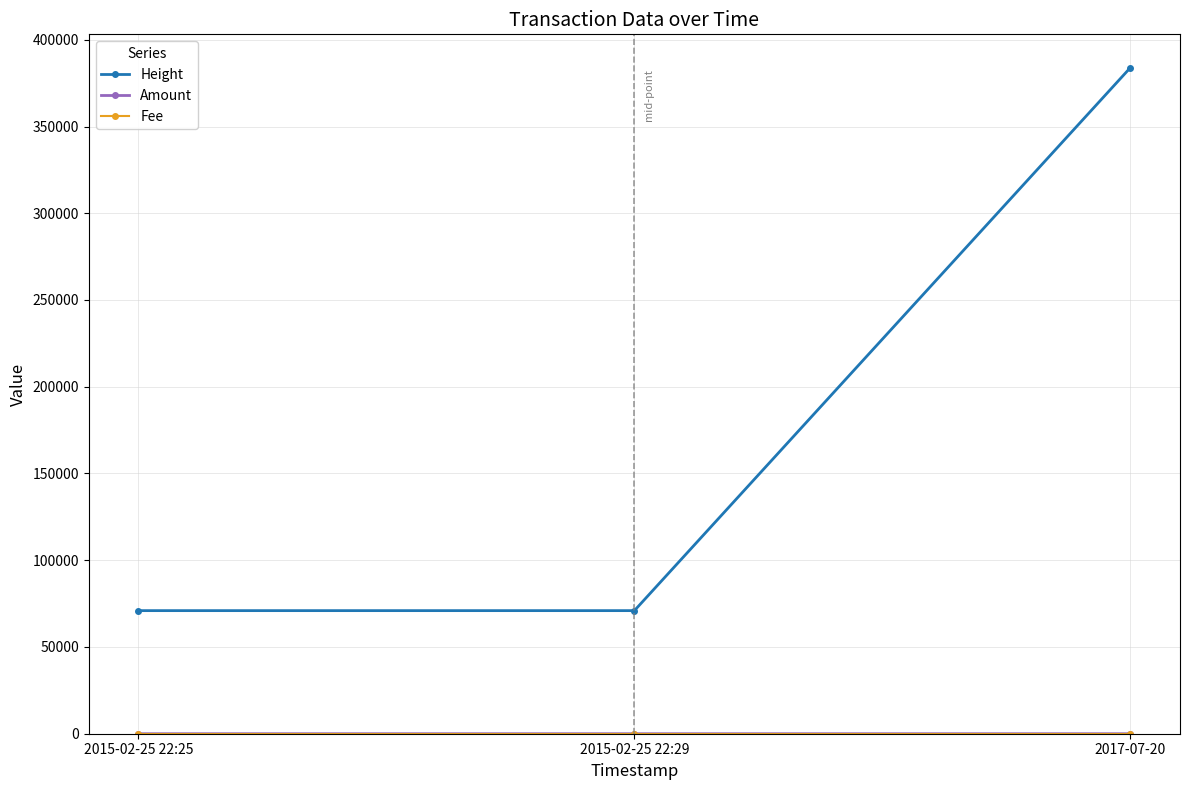

Where is Height nearest to the value 227440?

2015-02-25 22:29